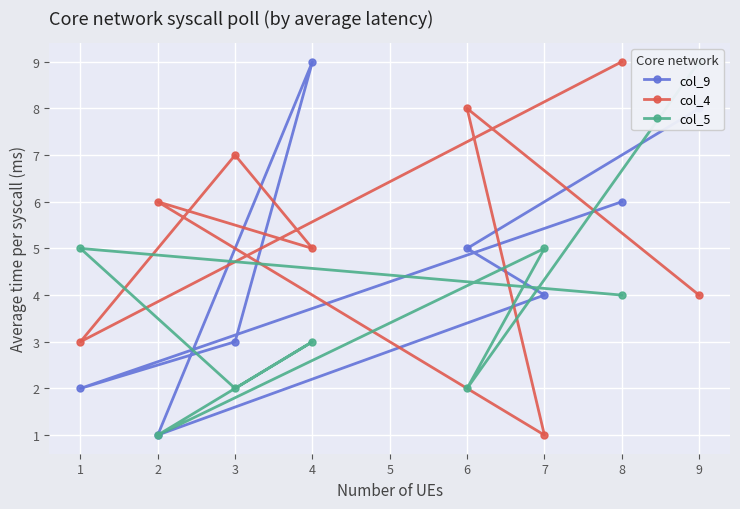

List the series in order of their peak value, highest first.

col_9, col_4, col_5